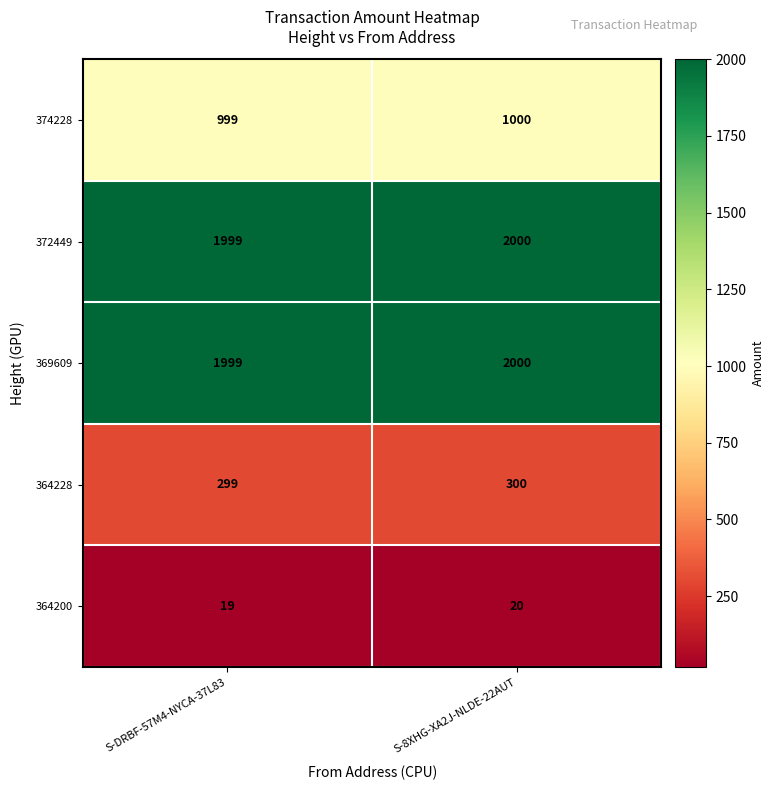

What is the smallest value displayed?

19